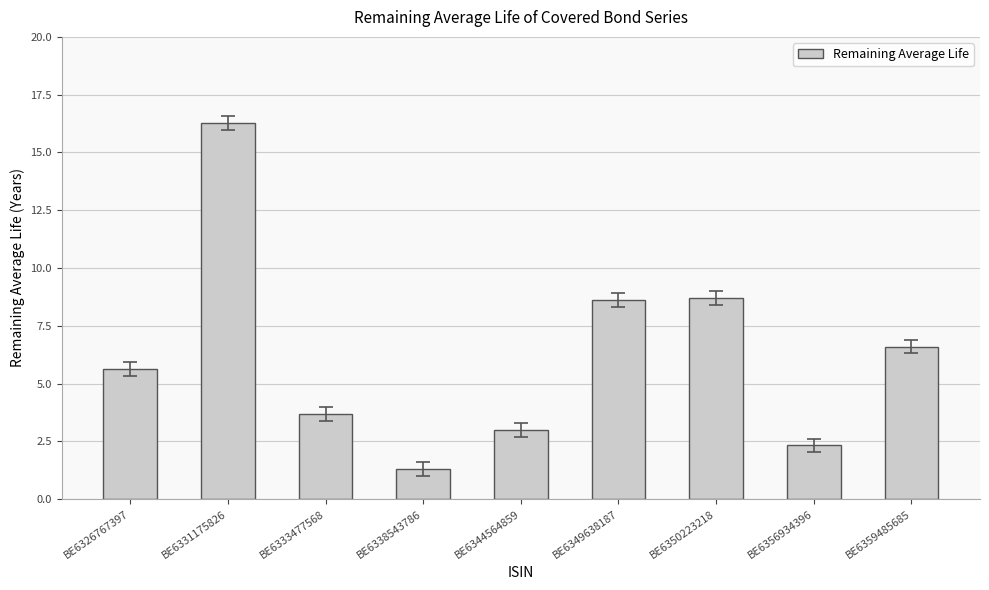

What is the greatest value displayed?

16.3